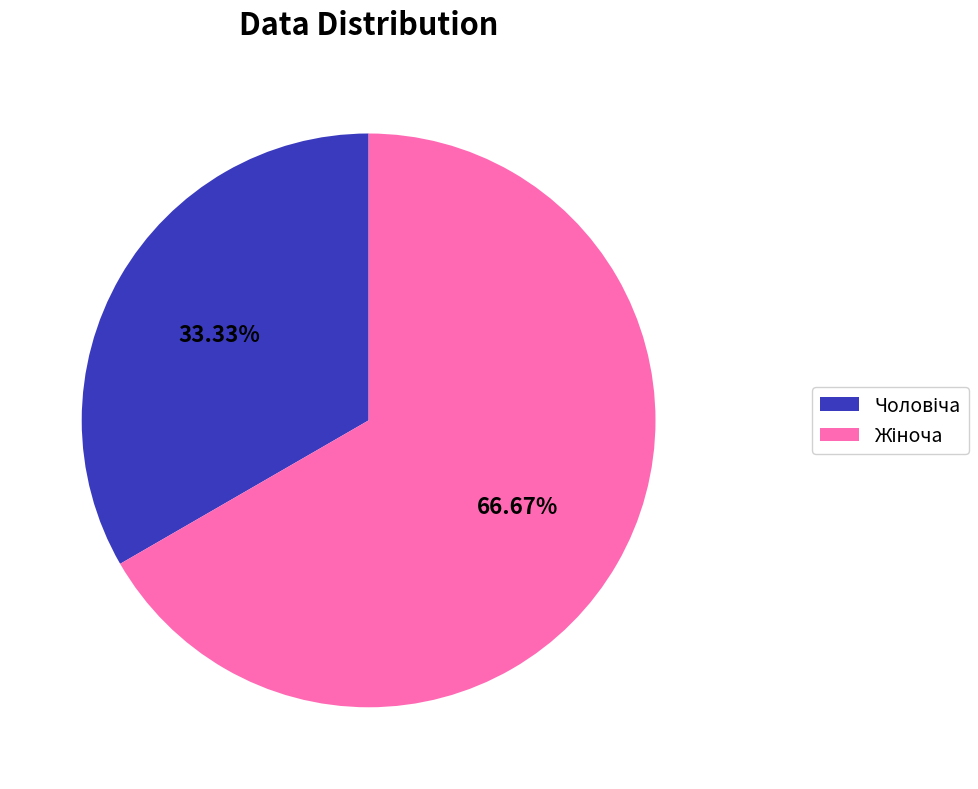

Is there any slice that represents more than half of the pie?

Yes